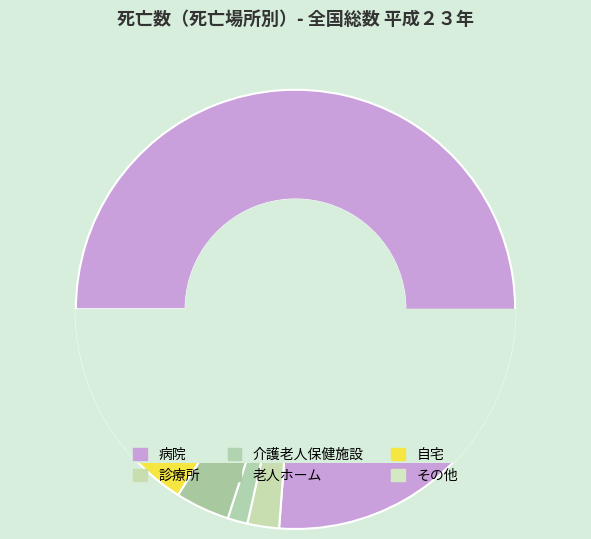

Is it true that 診療所 is 13% of the pie?

False